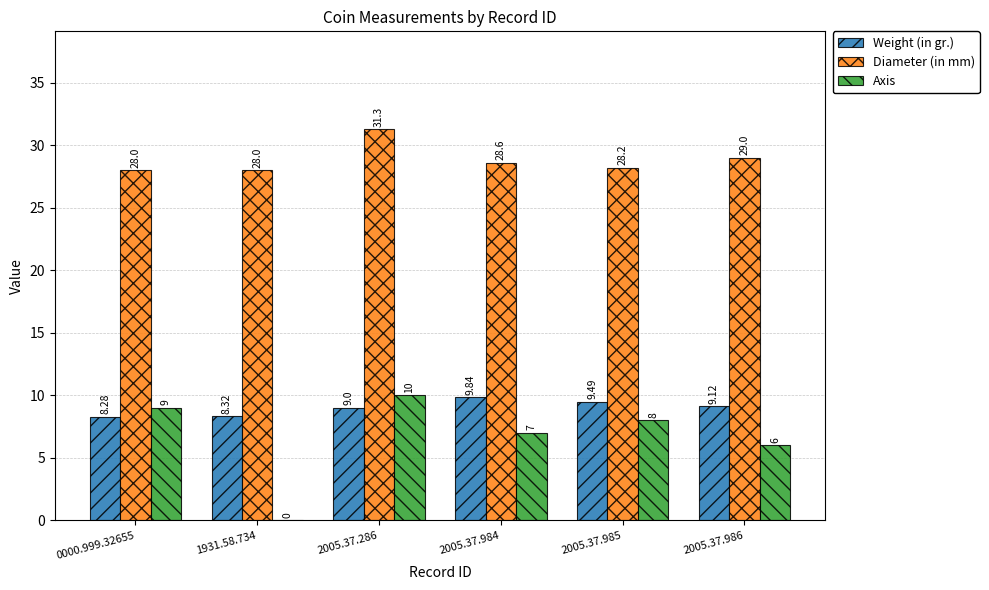

The value of Weight (in gr.) at 1931.58.734 is 15.0. True or false?

False